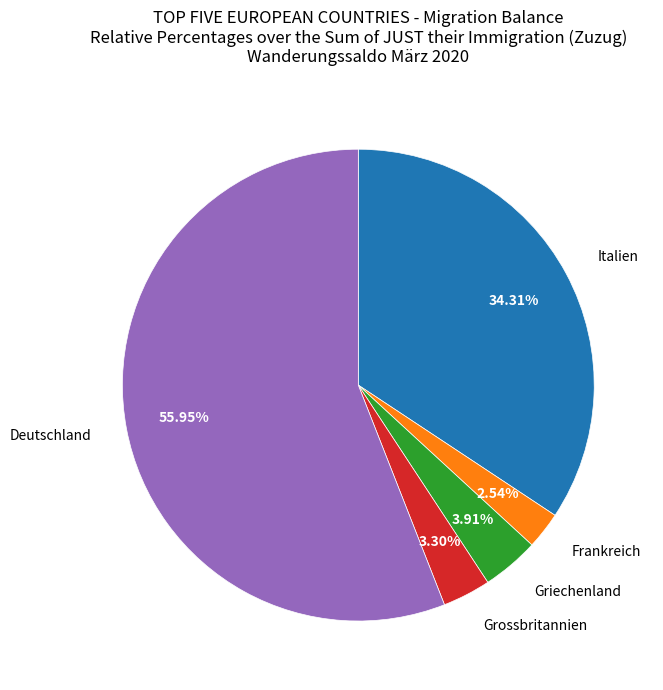

How many segments does this pie chart have?

5